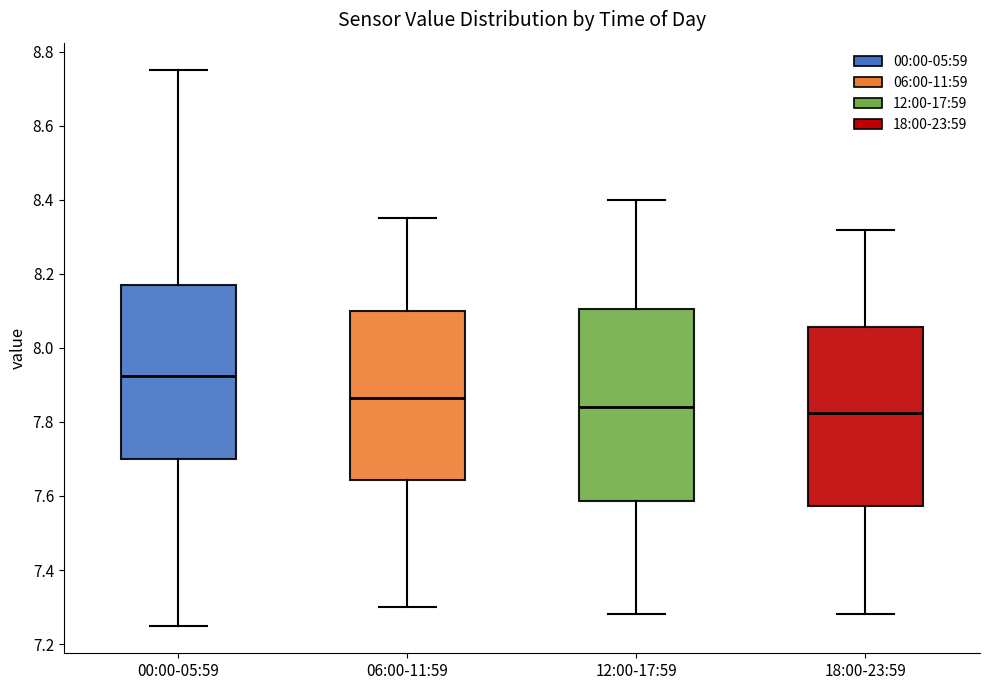

Reading left to right, read every box against the y-axis: the position of its median line, the range the box covers, and the ends of its whiskers. The values are not printed on the chart, so give them approximately, as read against the axis.

00:00-05:59: median 7.92, box 7.70 to 8.18, whiskers 7.26 to 8.76
06:00-11:59: median 7.86, box 7.64 to 8.10, whiskers 7.30 to 8.36
12:00-17:59: median 7.84, box 7.58 to 8.10, whiskers 7.28 to 8.40
18:00-23:59: median 7.82, box 7.58 to 8.06, whiskers 7.28 to 8.32